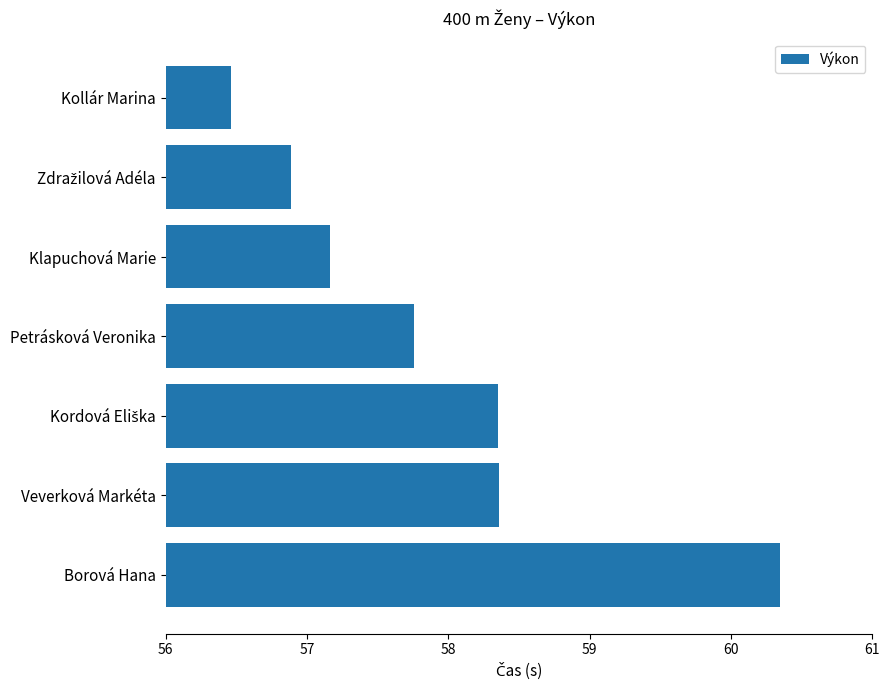

What is the sum of all values?

405.3